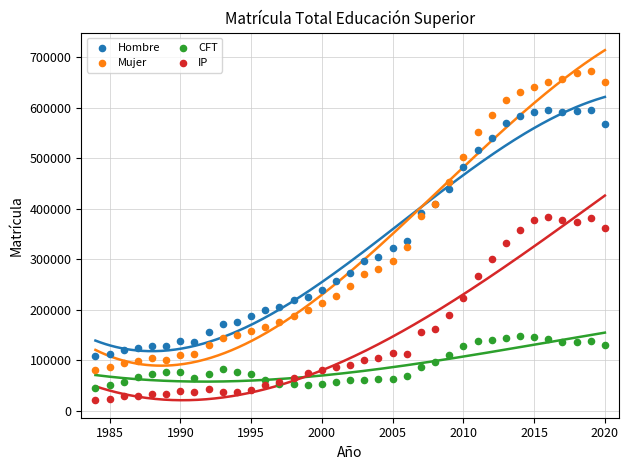

Which series has the widest spread of Y values?

Mujer